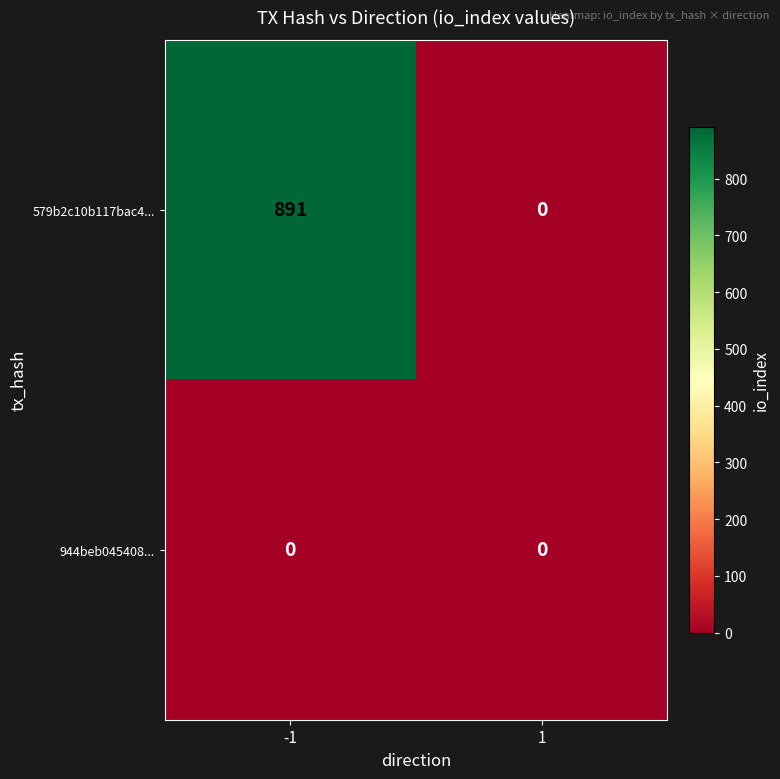

What is the sum of all 579b2c10b117bac4... values?

891